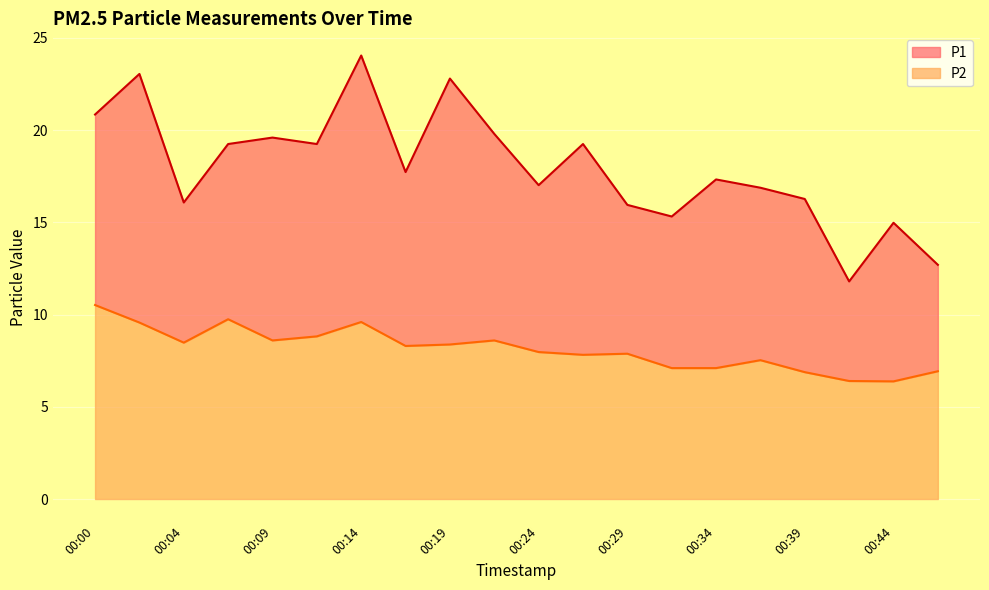

True or false: P1 has more than 2 interior local peaks.

True